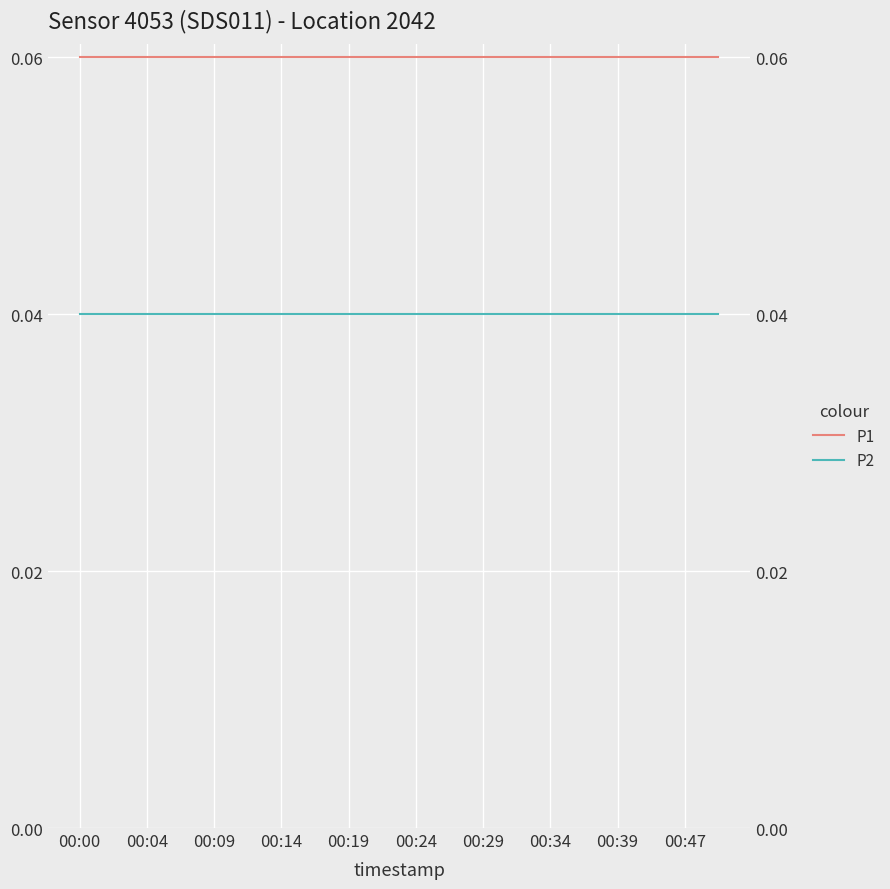

Reading left to right, extract all data points from this chart.

P1: 0.1	0.1	0.1	0.1	0.1	0.1	0.1	0.1	0.1	0.1	0.1	0.1	0.1	0.1	0.1	0.1	0.1	0.1	0.1	0.1
P2: 0.0	0.0	0.0	0.0	0.0	0.0	0.0	0.0	0.0	0.0	0.0	0.0	0.0	0.0	0.0	0.0	0.0	0.0	0.0	0.0